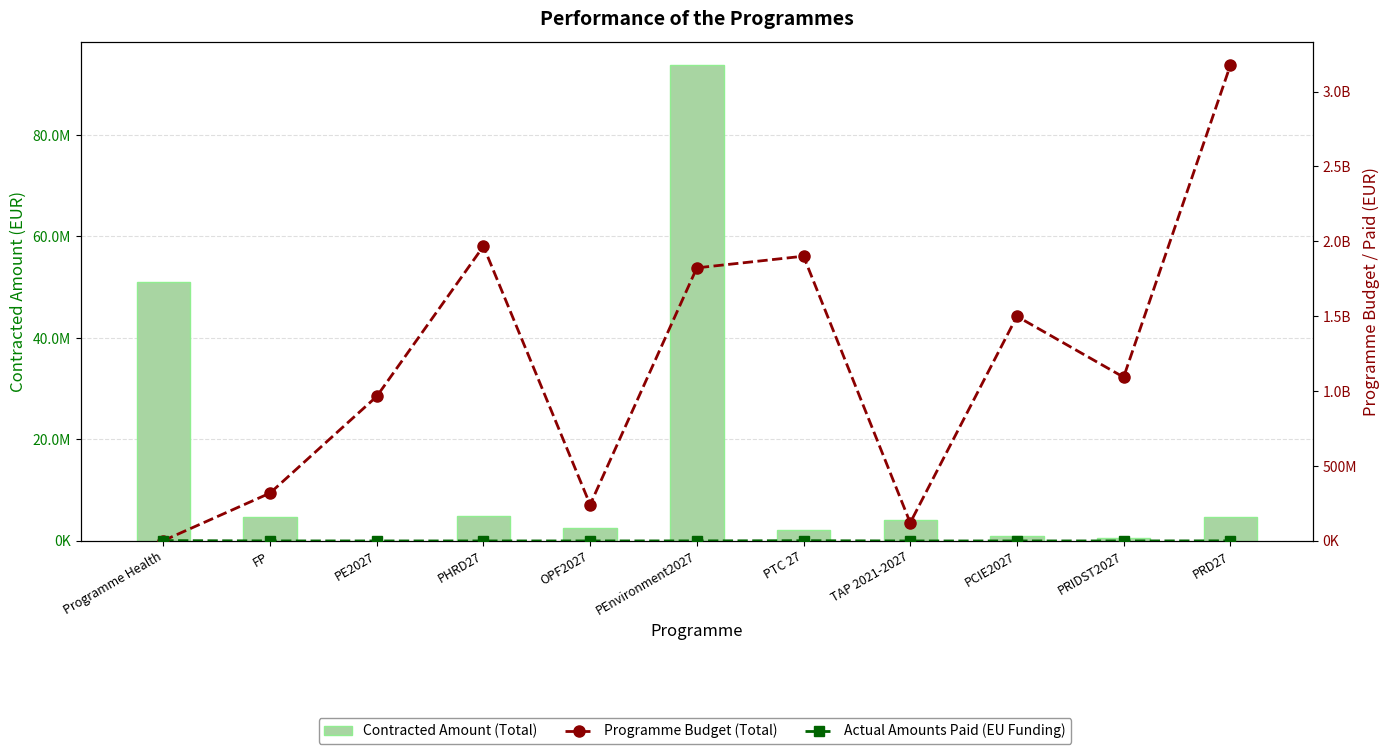

At how many categories does at least one series exceed 984834336?

6